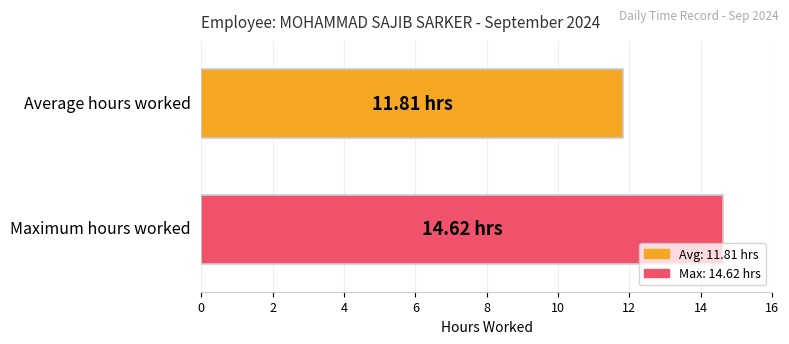

How many series are shown in this chart?

2